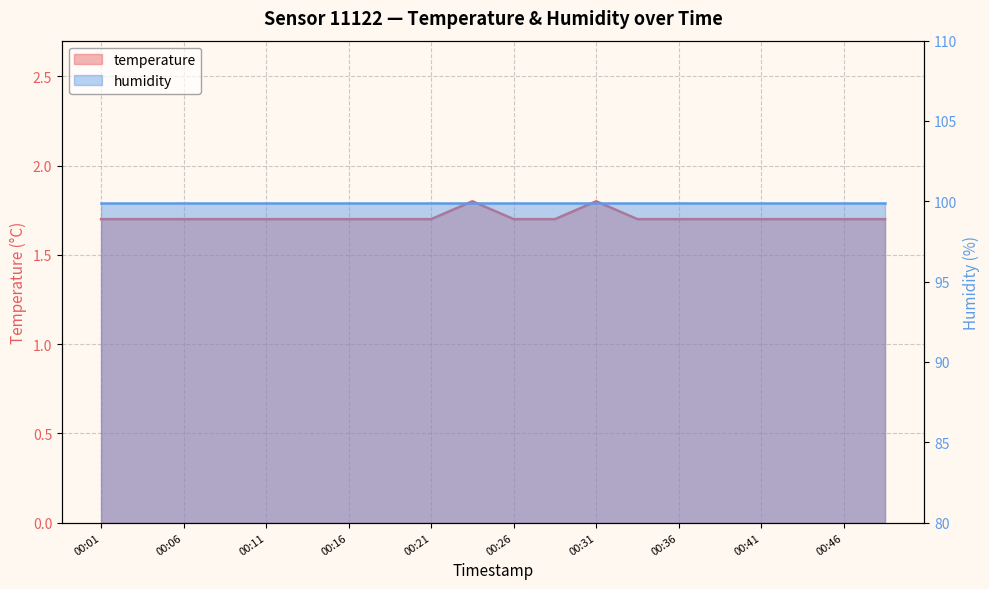

What is the sum of the values at 00:14 and 00:09?

3.4